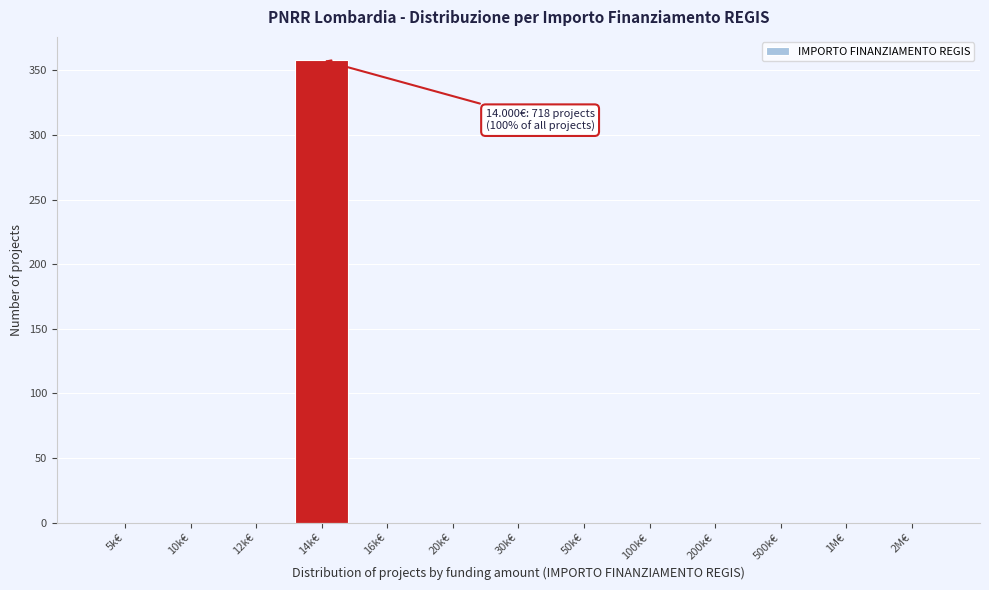

Reading right to left, what are all the values shown in this chart?

2M€=0	1M€=0	500k€=0	200k€=0	100k€=0	50k€=0	30k€=0	20k€=0	16k€=0	14k€=358	12k€=0	10k€=0	5k€=0